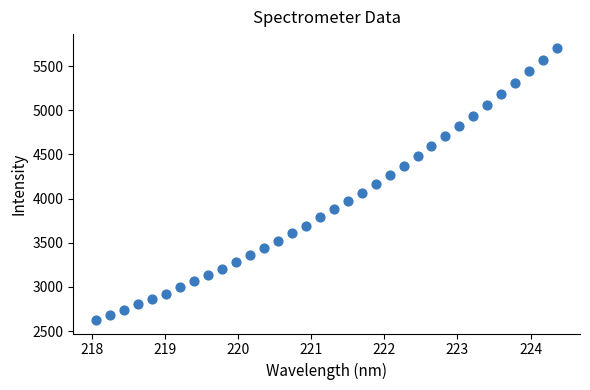

What is the range of X values (max minus min)?

6.3